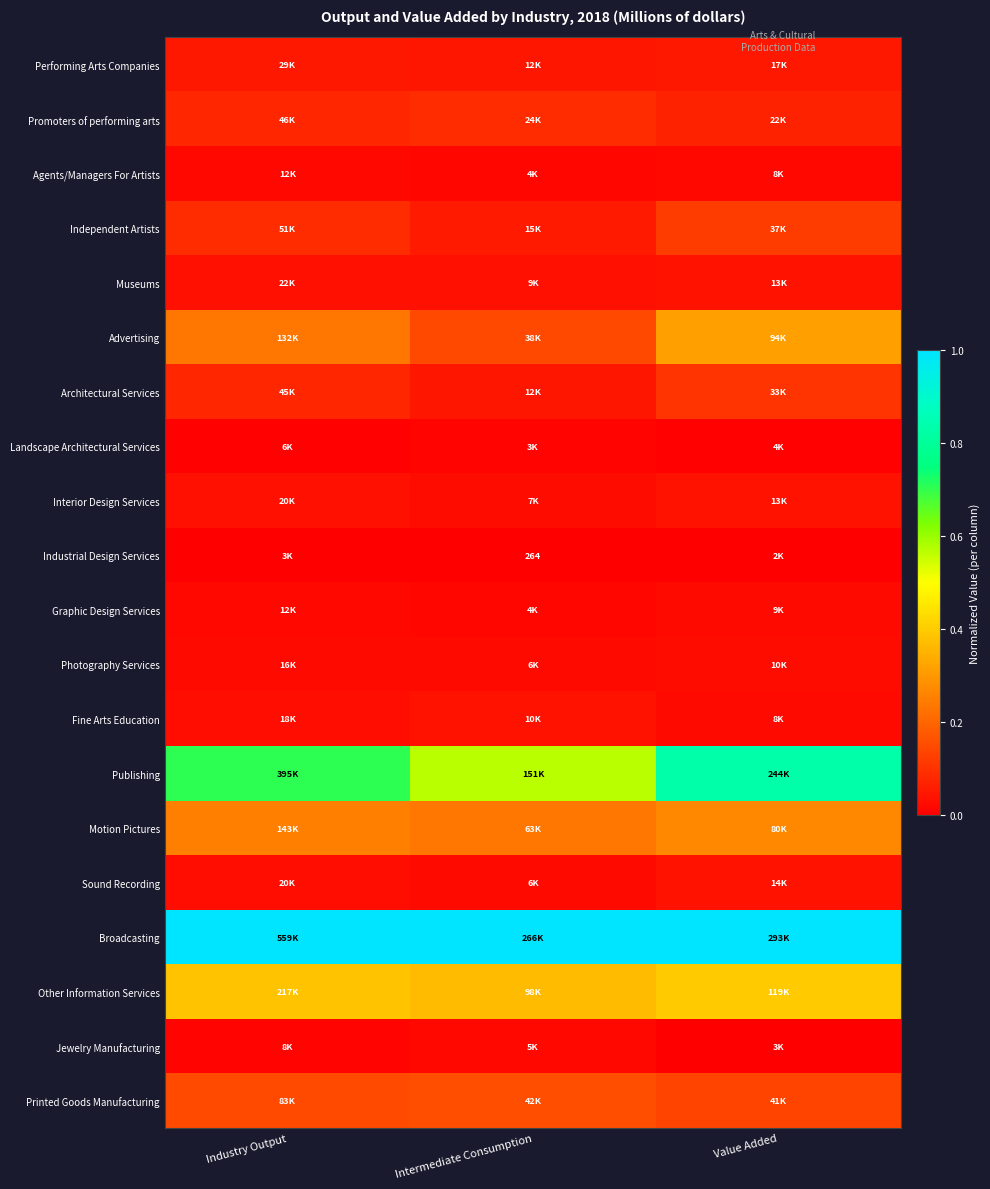

Rank the series by their maximum value, from highest to lowest.

Broadcasting, Publishing, Other Information Services, Advertising, Motion Pictures, Printed Goods Manufacturing, Independent Artists, Architectural Services, Promoters of performing arts, Performing Arts Companies, Sound Recording, Interior Design Services, Fine Arts Education, Museums, Photography Services, Graphic Design Services, Agents/Managers For Artists, Jewelry Manufacturing, Landscape Architectural Services, Industrial Design Services